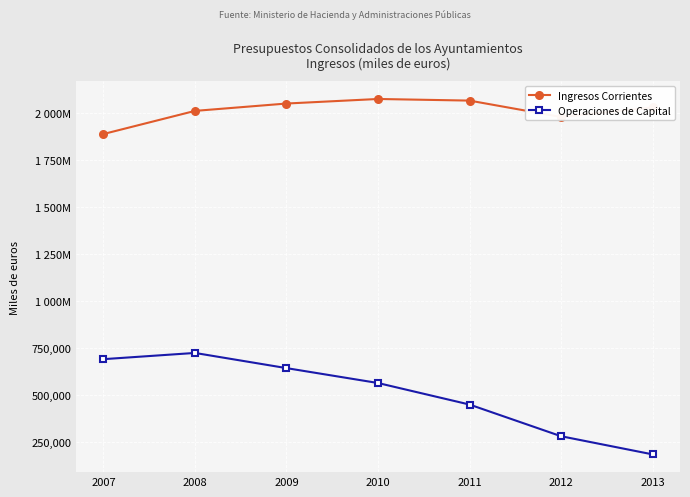

What is the highest value of the Ingresos Corrientes series?

2072533